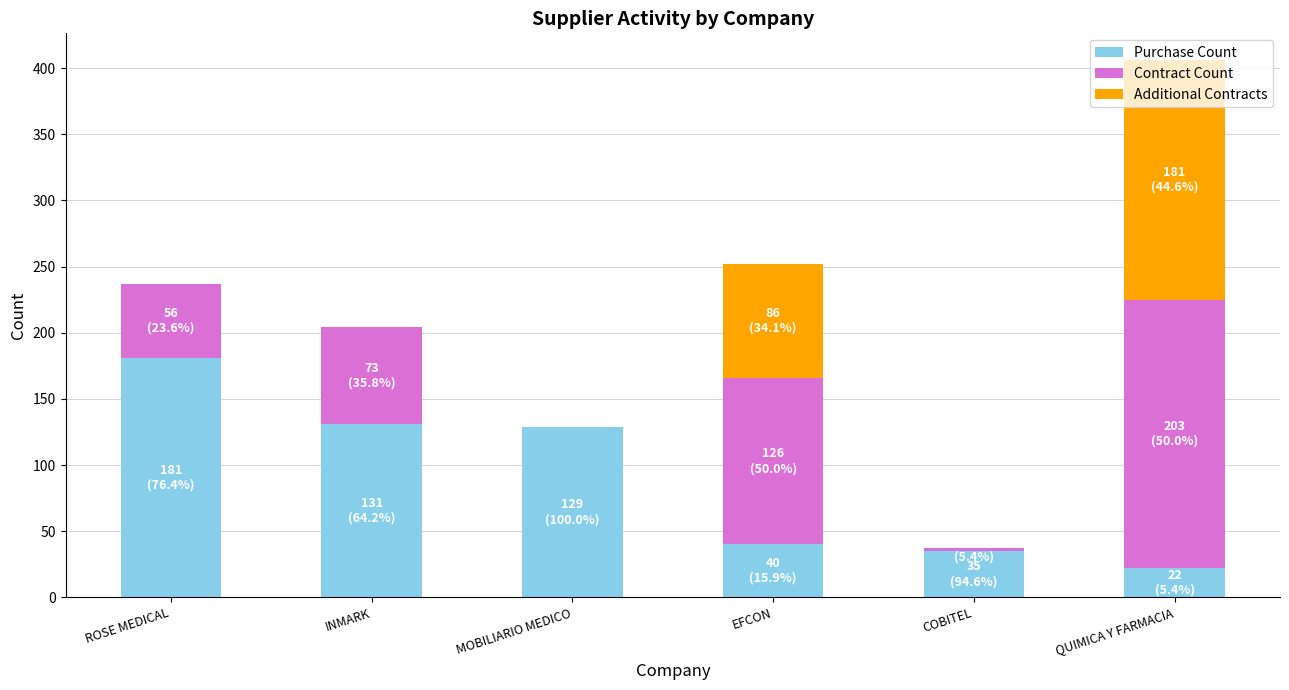

Which category has the highest value in the Purchase Count series?

ROSE MEDICAL